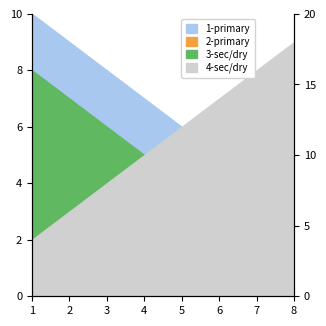

Which series has the largest total across all categories?

1-primary